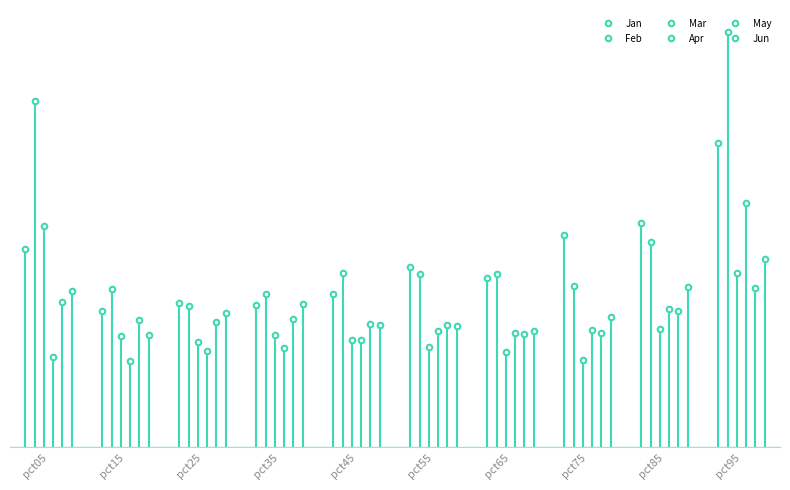

What are all the series names shown in the legend?

Jan, Feb, Mar, Apr, May, Jun